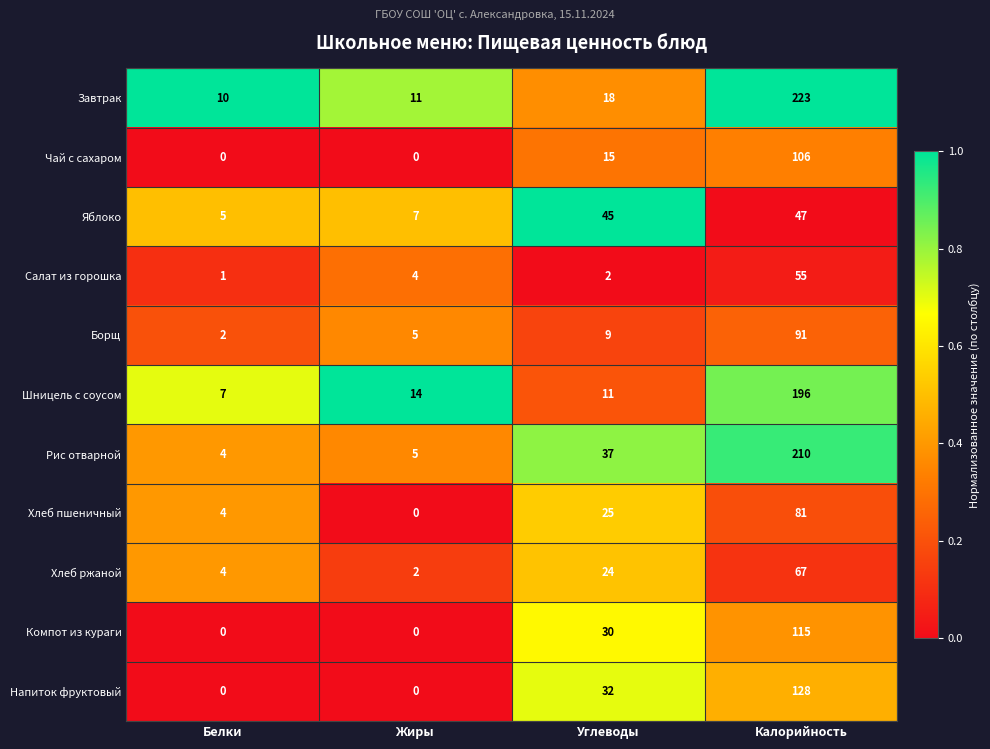

The value of Борщ at Углеводы is 9. True or false?

True